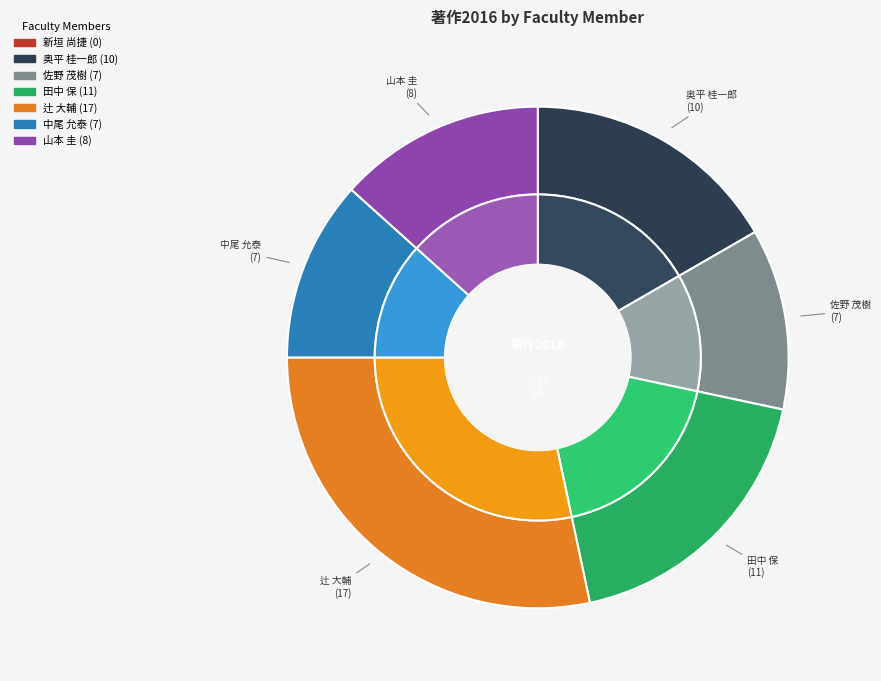

What is the smallest slice in the pie chart?

新垣 尚捷